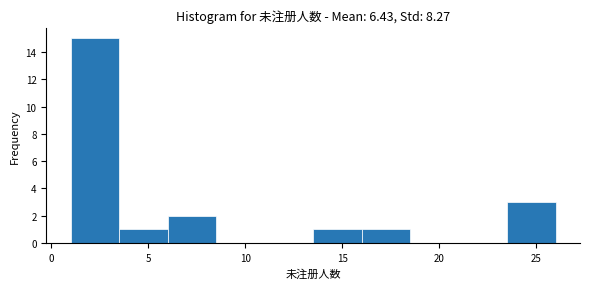

Reading left to right, list every bar in this chart as the range it spans on the x-axis followed by its height. The values are not printed on the chart, so give them approximately, as read against the axis.

1.0 to 3.5: 15
3.5 to 6.0: 1
6.0 to 8.5: 2
8.5 to 11.0: 0
11.0 to 13.5: 0
13.5 to 16.0: 1
16.0 to 18.5: 1
18.5 to 21.0: 0
21.0 to 23.5: 0
23.5 to 26.0: 3